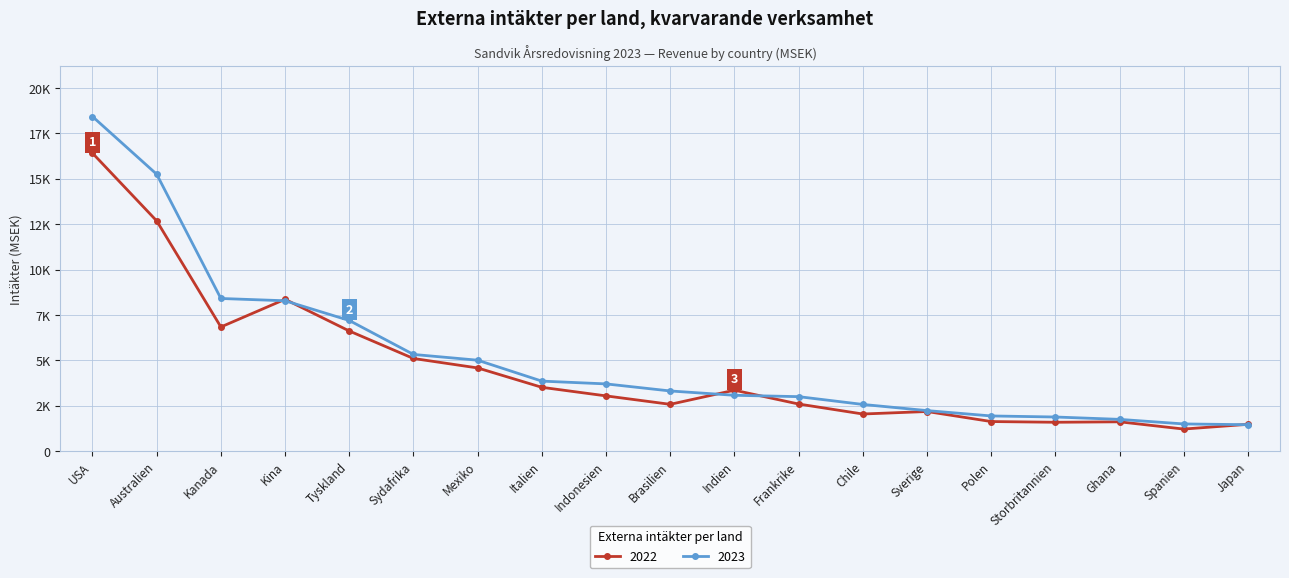

Which series changed the most between Mexiko and Indonesien?

2022